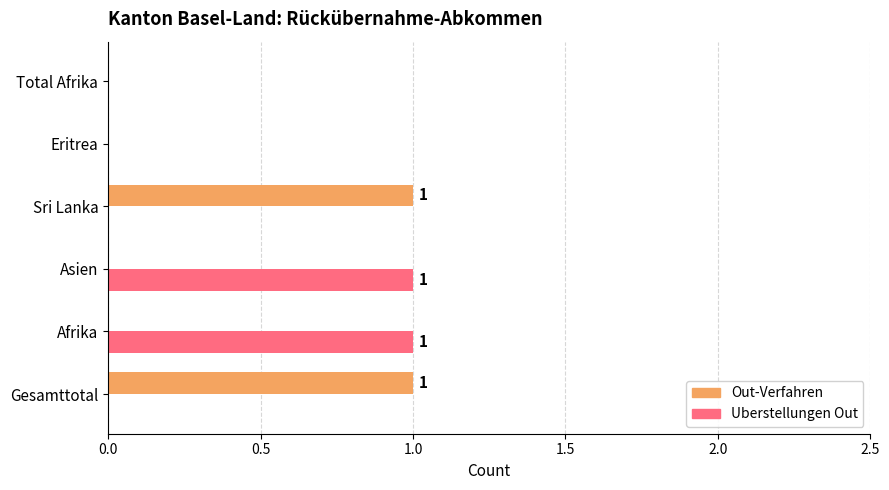

What are all the series names shown in the legend?

Out-Verfahren, Uberstellungen Out